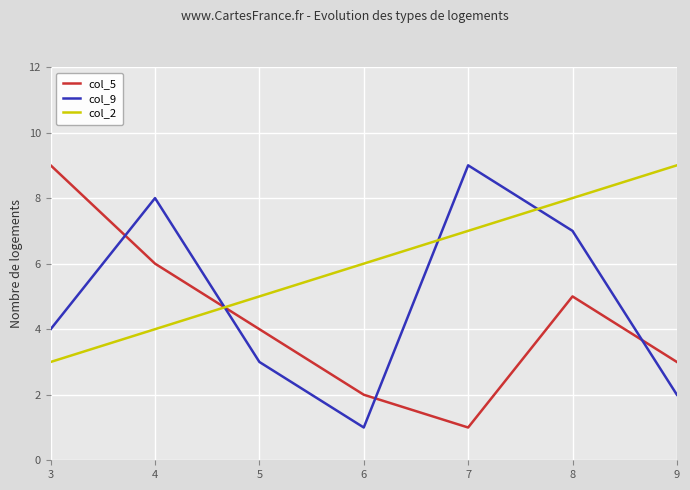

How many col_9 values are between 2 and 8?

5